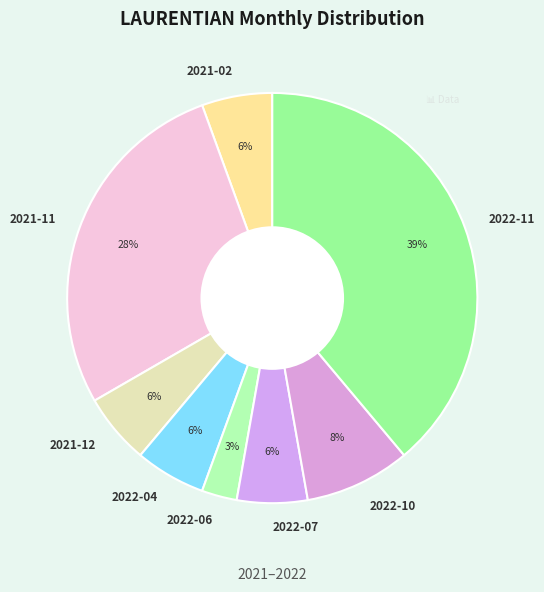

How many slices are in this pie chart?

8